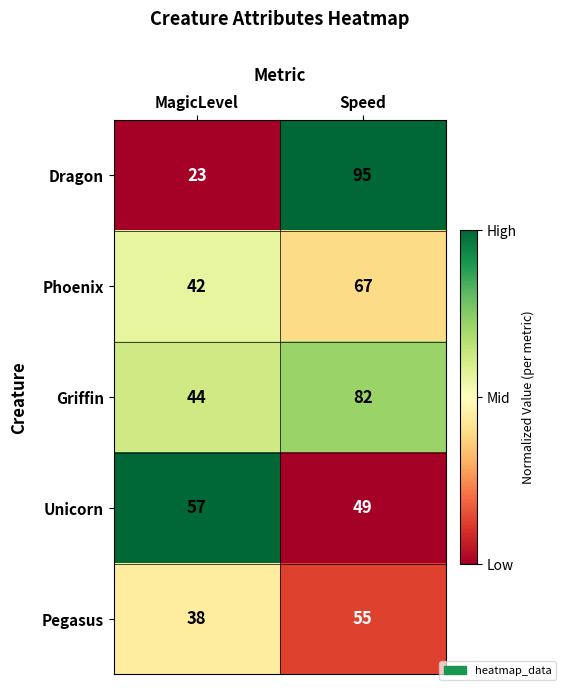

Reading right to left, what are all the values shown in this chart?

Dragon: Speed=95	MagicLevel=23
Phoenix: Speed=67	MagicLevel=42
Griffin: Speed=82	MagicLevel=44
Unicorn: Speed=49	MagicLevel=57
Pegasus: Speed=55	MagicLevel=38